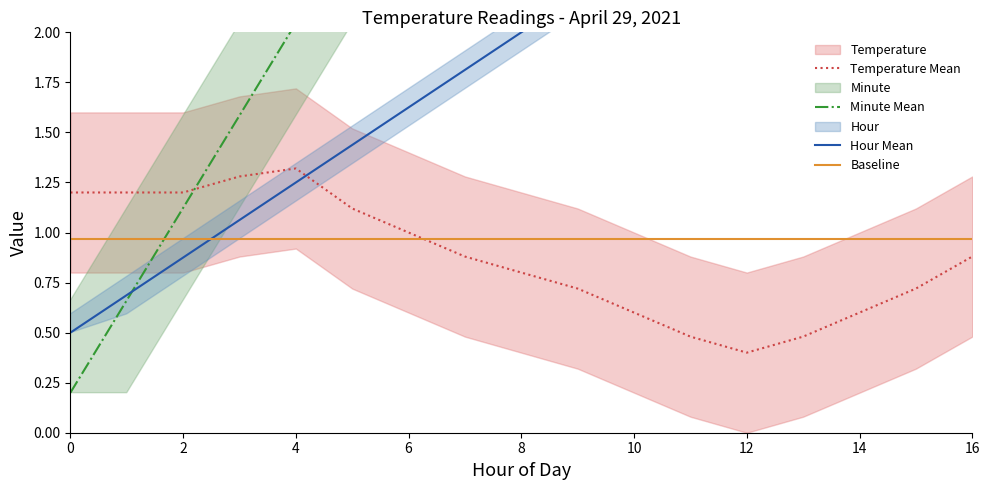

At 13, list the series in order from smallest to largest.

Temperature Mean, Baseline, Hour Mean, Minute Mean